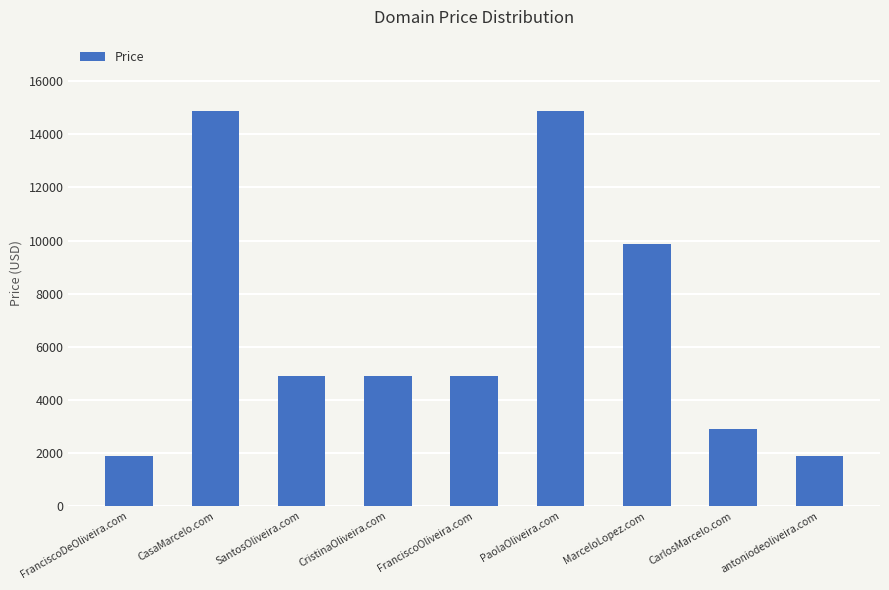

Approximately how many times larger is the value at FranciscoDeOliveira.com compared to CristinaOliveira.com?

0.4